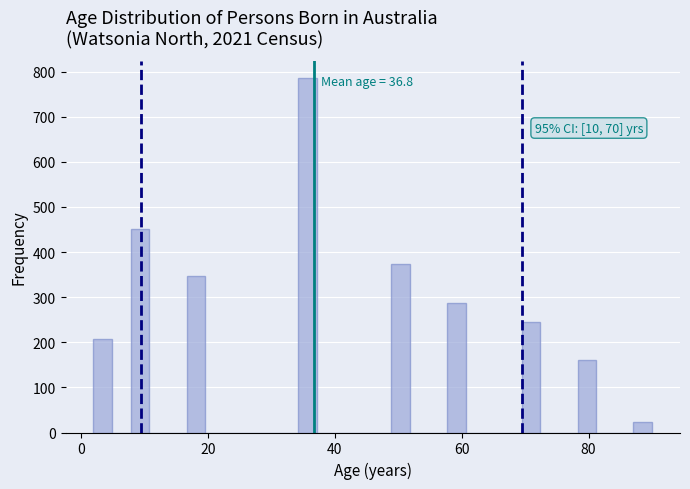

Read against the x-axis, roughly where is the centre of the tallest bar?

36